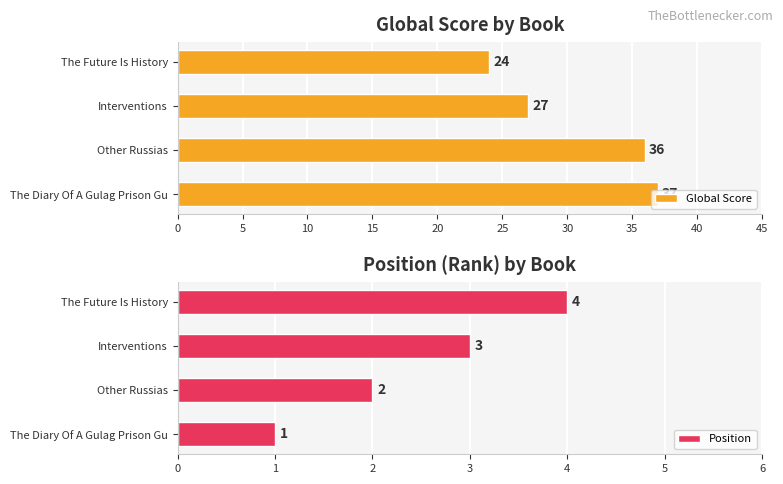

At which label is Position closest to 2?

Other Russias